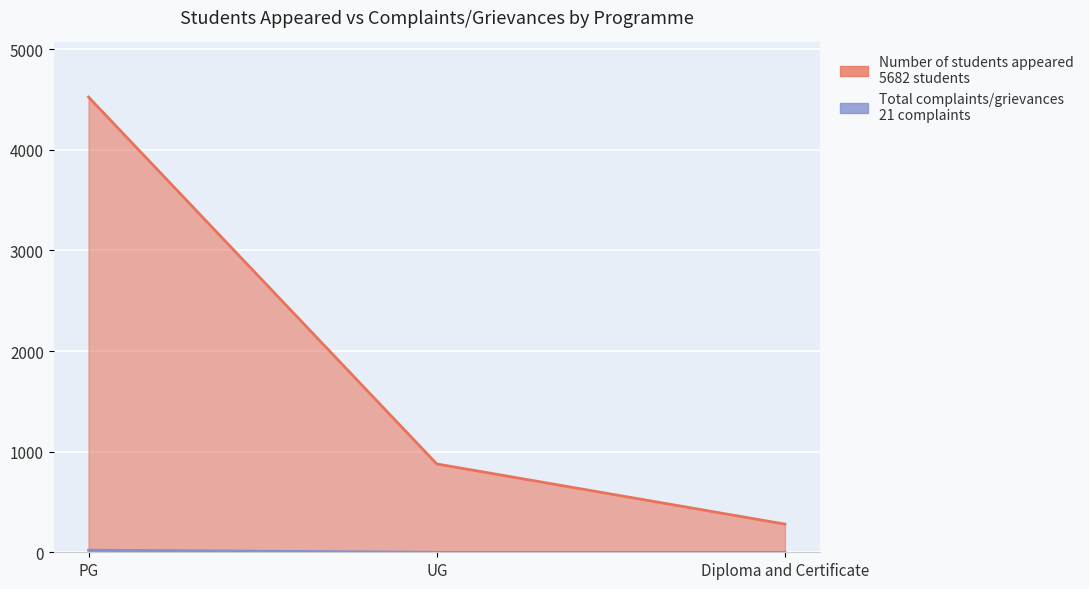

What is the approximate value of Number of students appeared at Diploma and Certificate?

280